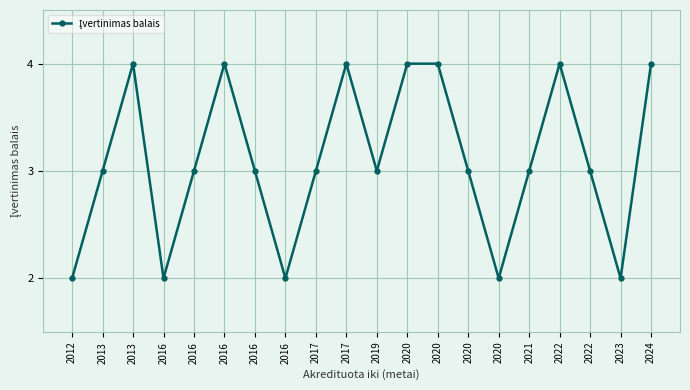

Does the chart have visible grid lines?

Yes